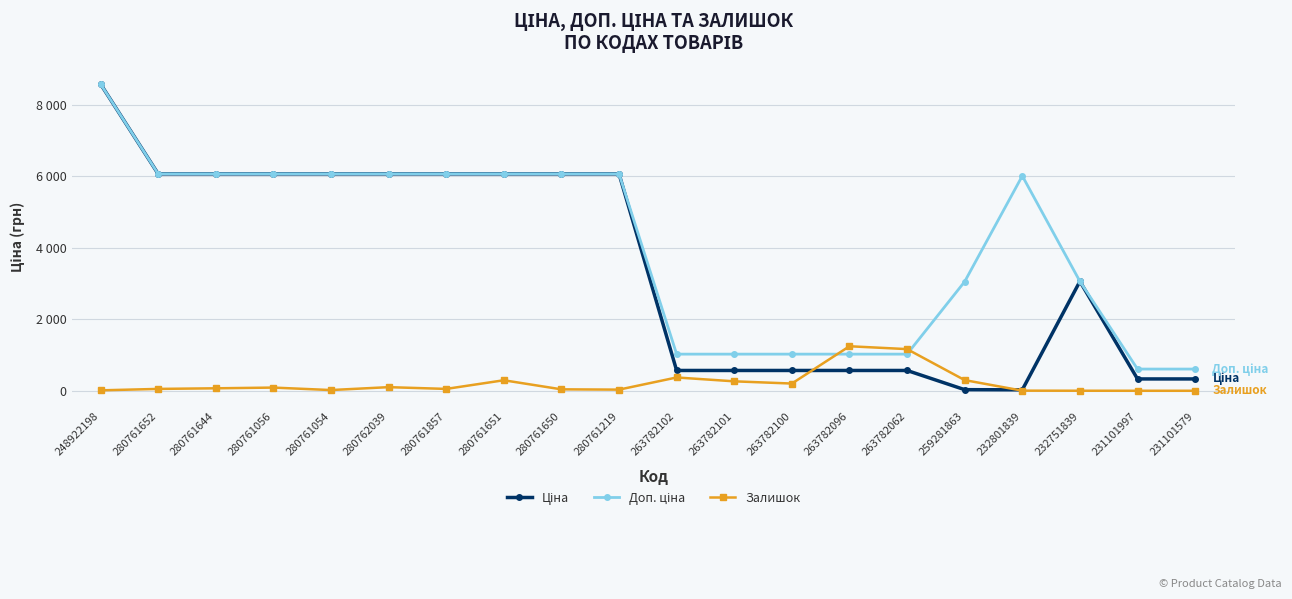

Is this an area chart (filled region under the line)?

No